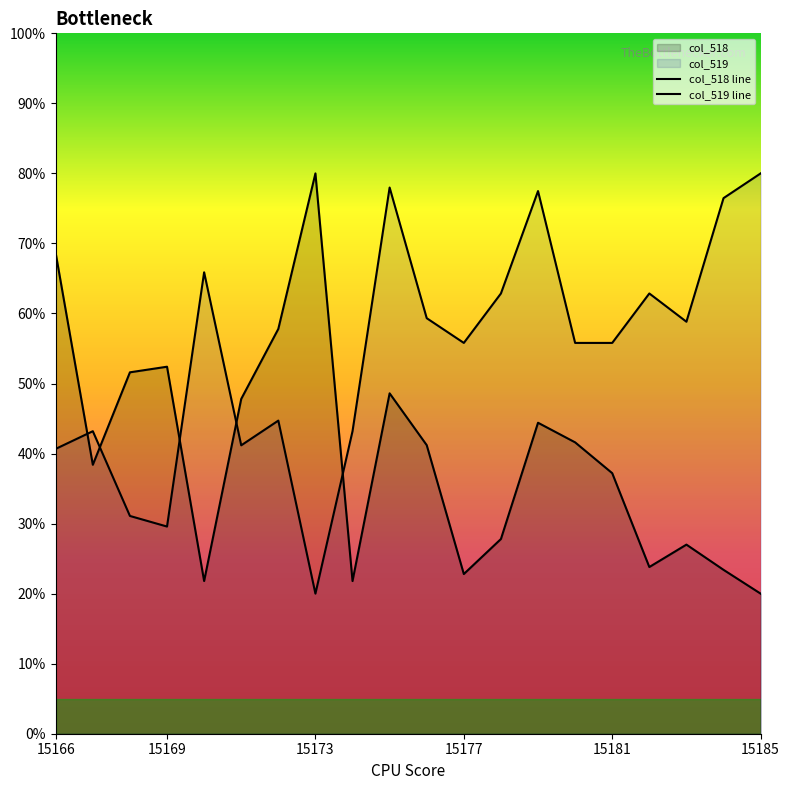

Reading left to right, what are all the values shown in this chart?

col_518: 68.6	38.4	51.6	52.4	21.8	47.8	57.8	80.0	21.8	48.6	41.2	22.8	27.8	44.4	41.6	37.2	23.8	27.0	23.4	20.0
col_519: 40.7	43.2	31.1	29.6	65.9	41.2	44.7	20.0	43.2	78.0	59.3	55.8	62.9	77.5	55.8	55.8	62.9	58.8	76.5	80.0